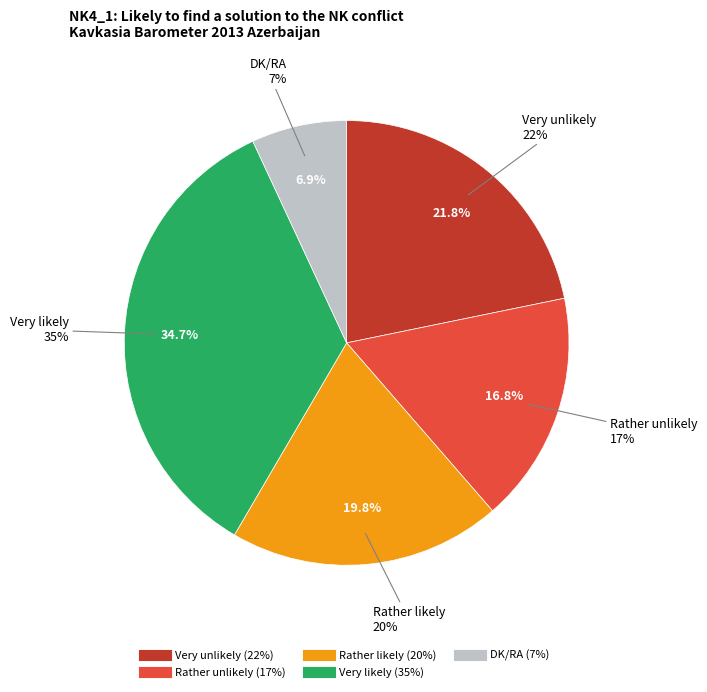

Which category has the biggest portion of the pie?

Very likely